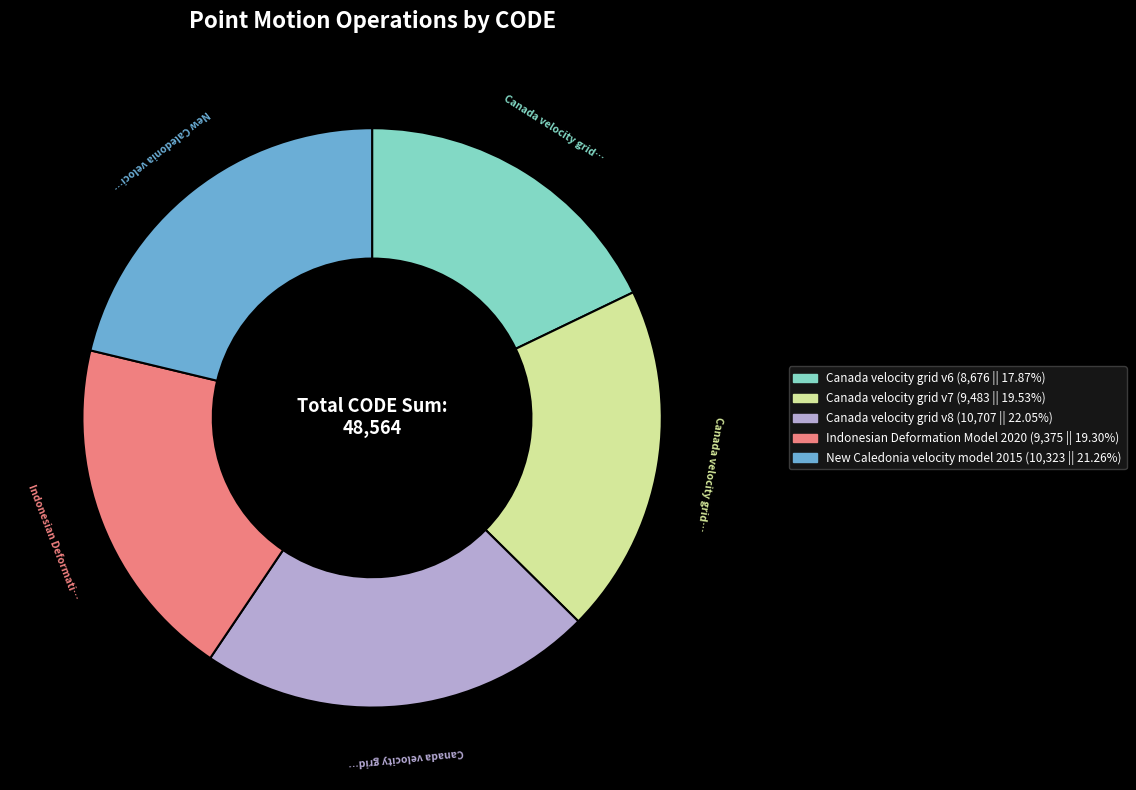

What is the smallest slice in the pie chart?

Canada velocity grid v6